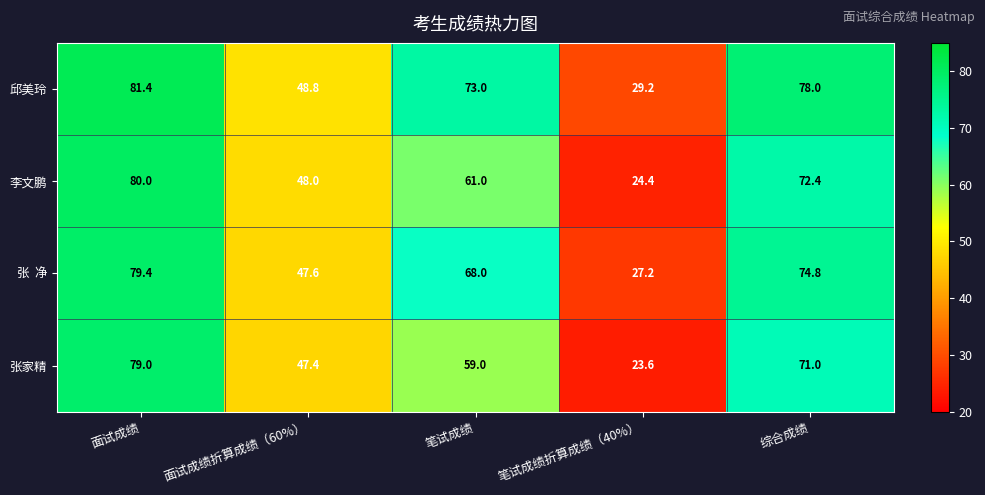

What is the total value across all series at 笔试成绩折算成绩（40%）?

104.4